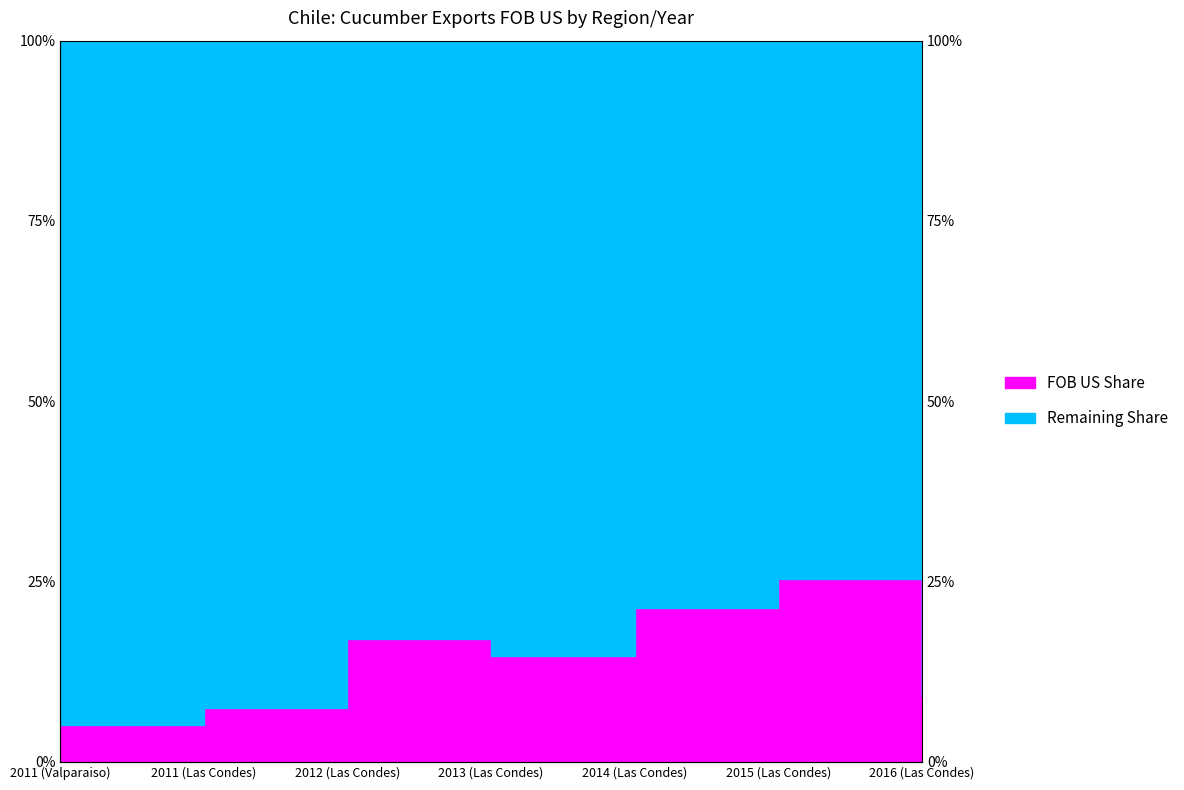

What is the change in value from 2011 (Valparaiso) to 2011 (Las Condes)?

+2.4